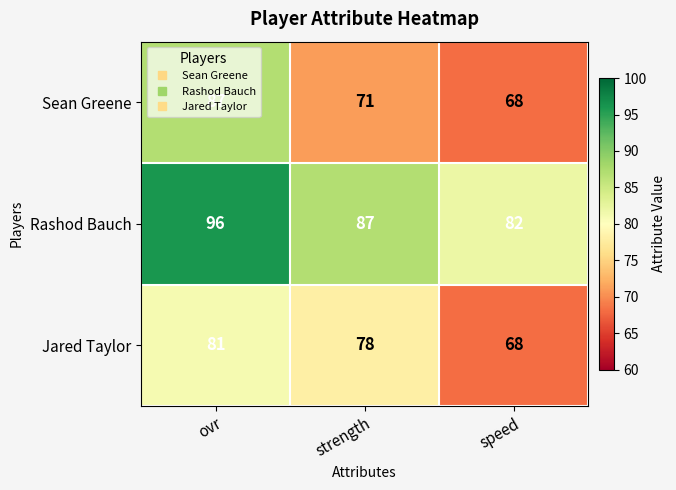

Between ovr and strength, which series saw the biggest shift?

Sean Greene